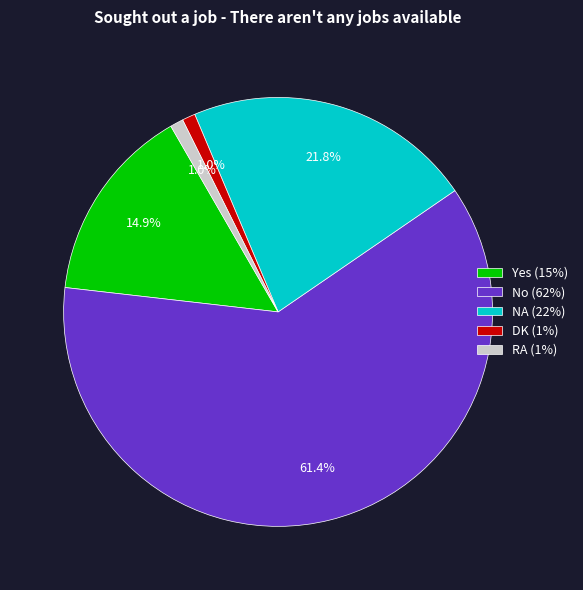

The No slice represents 61% of the pie. True or false?

True